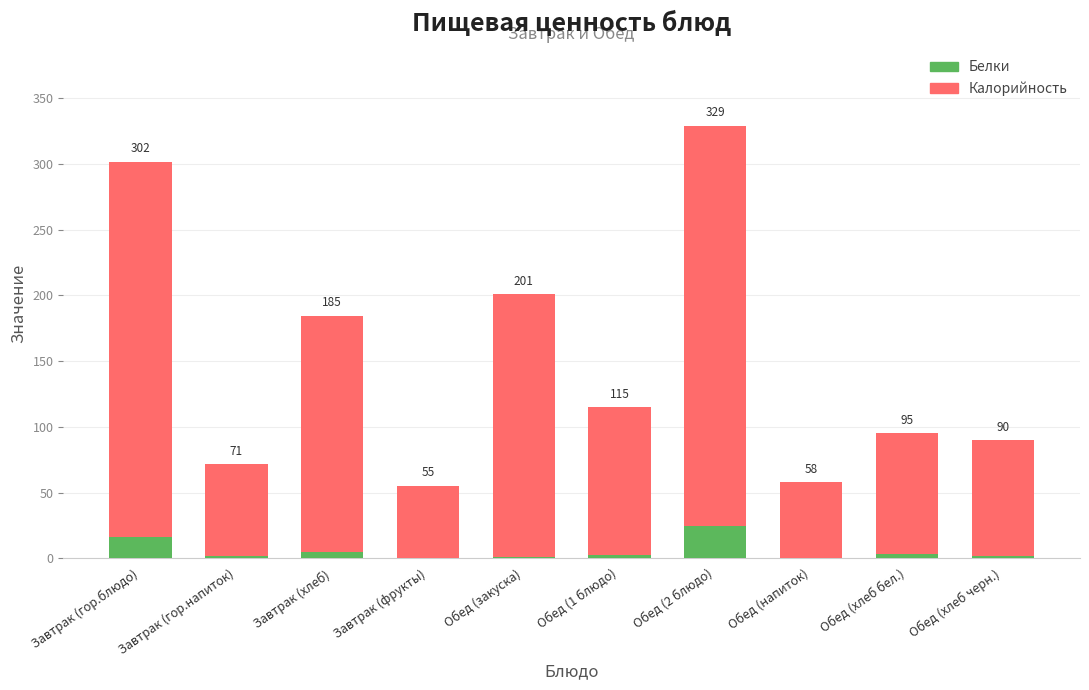

What is the average value of the Белки series?

5.5